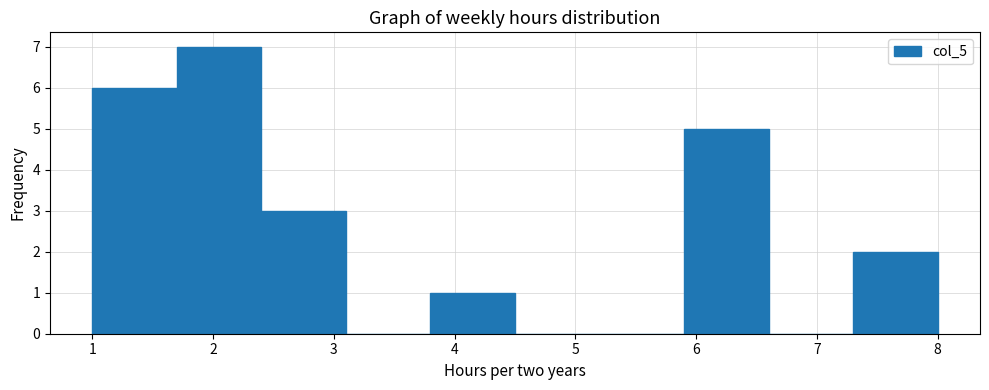

Reading left to right, transcribe this chart: for each bar, give the range it covers on the x-axis and its height. The values are not printed on the chart, so give them approximately, as read against the axis.

1.0 to 1.7: 6
1.7 to 2.4: 7
2.4 to 3.1: 3
3.1 to 3.8: 0
3.8 to 4.5: 1
4.5 to 5.2: 0
5.2 to 5.9: 0
5.9 to 6.6: 5
6.6 to 7.3: 0
7.3 to 8.0: 2